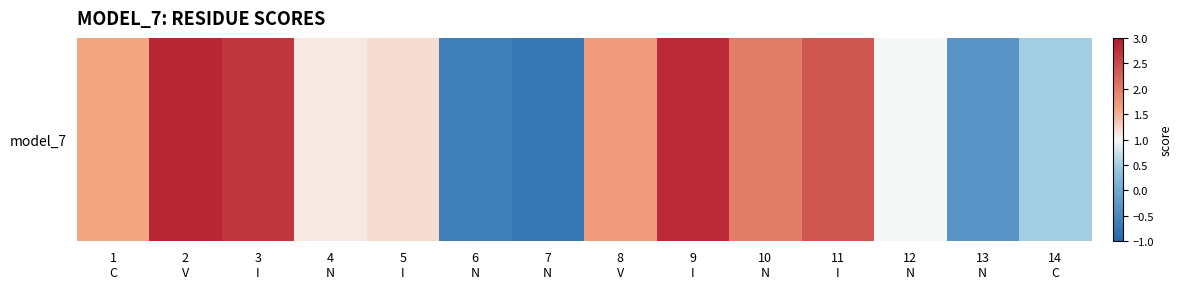

The value at 11
I is 2.4. True or false?

True